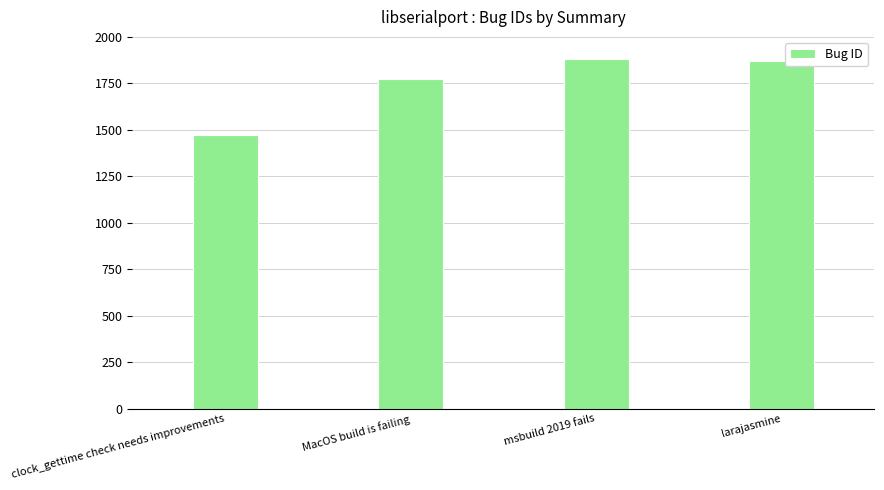

Which has a higher value, MacOS build is failing or clock_gettime check needs improvements?

MacOS build is failing